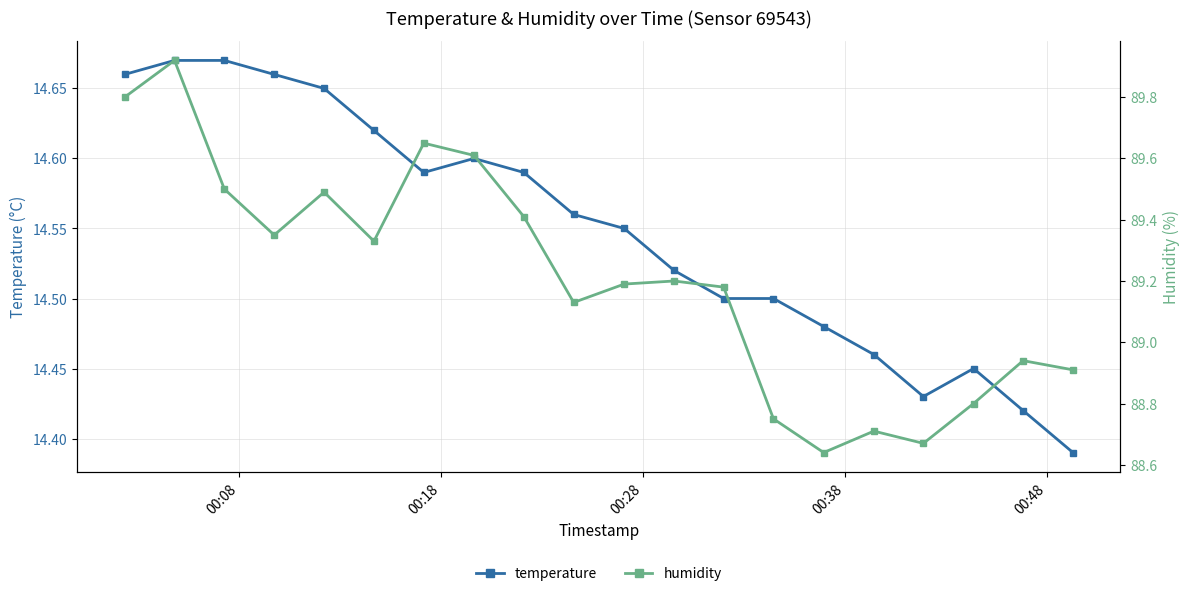

True or false: temperature has more than 0 points higher than both neighbors.

True